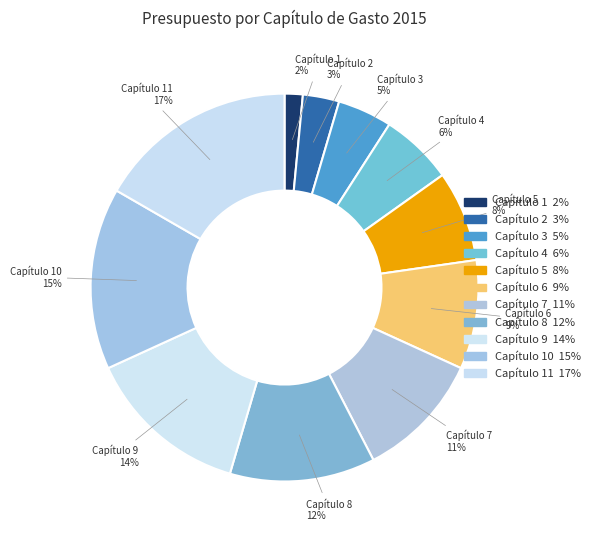

Is there a majority slice in this chart?

No